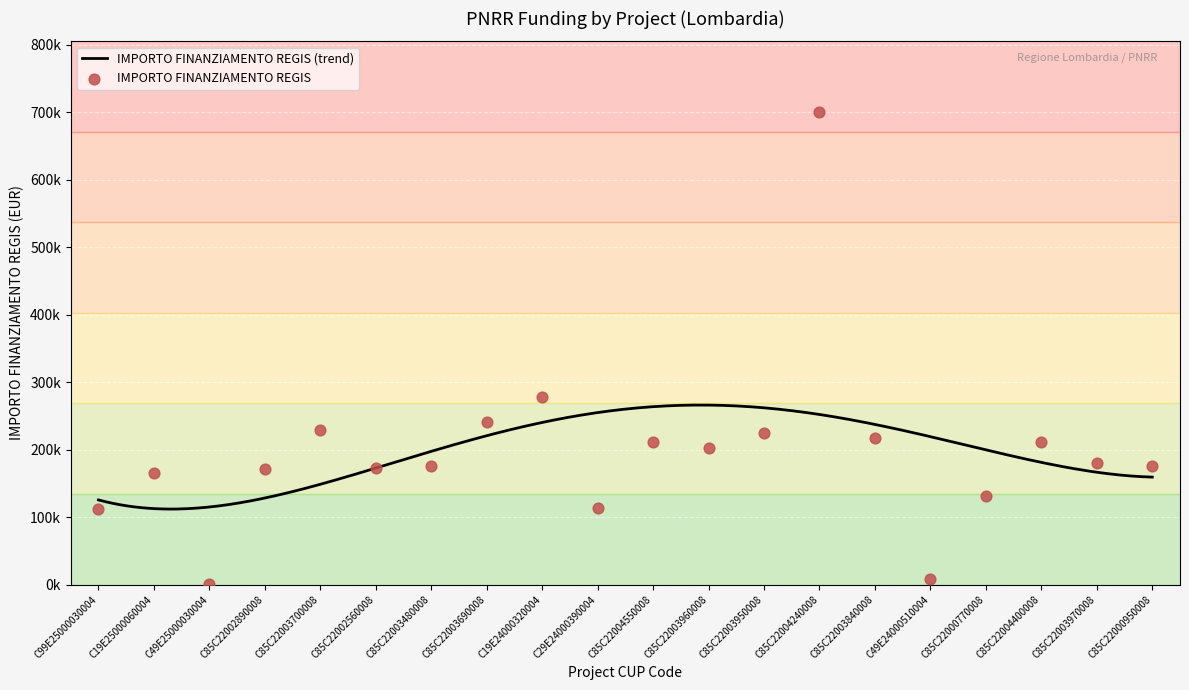

Approximately how many times larger is the value at C85C22004400008 compared to C85C22003480008?

1.2